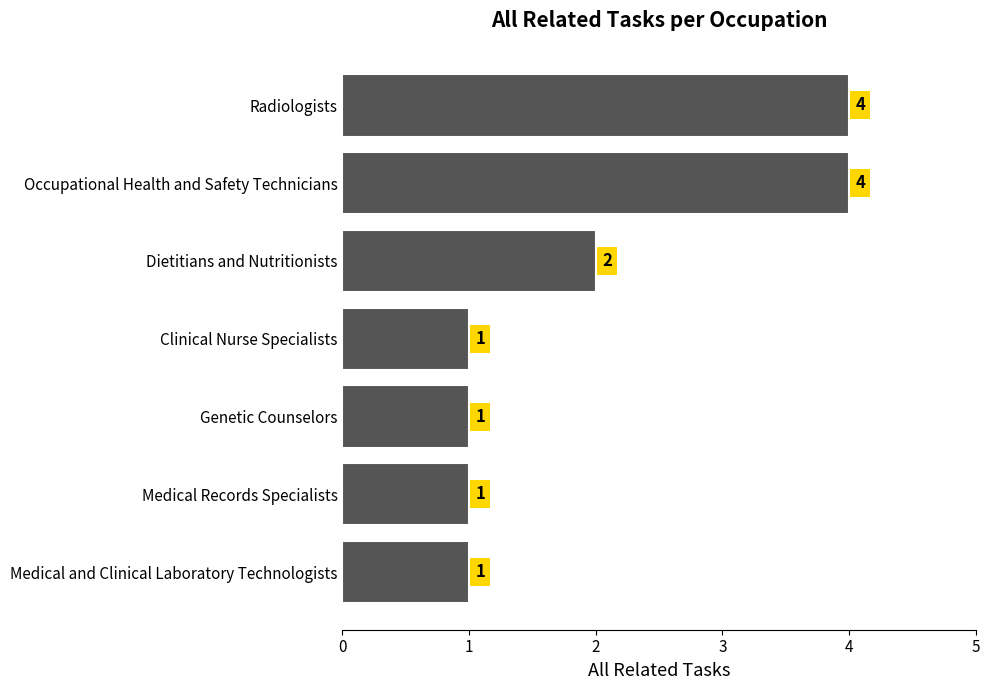

What is the ratio of the value at Medical and Clinical Laboratory Technologists to the value at Genetic Counselors?

1.0